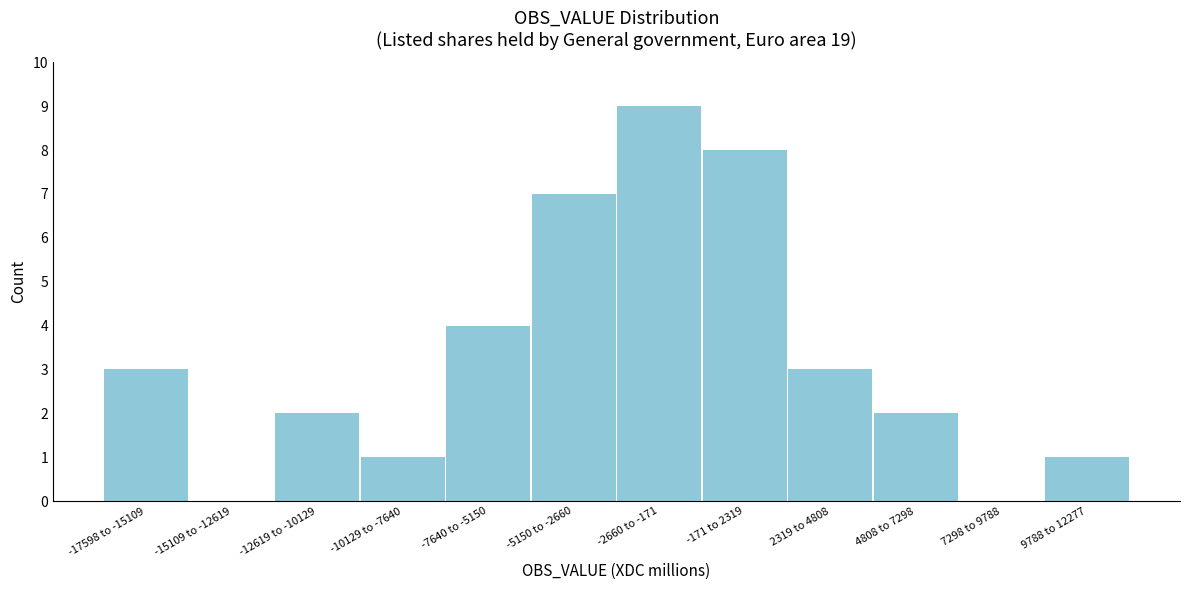

Reading left to right, list all the values displayed in this chart.

-17598 to -15109=3	-15109 to -12619=0	-12619 to -10129=2	-10129 to -7640=1	-7640 to -5150=4	-5150 to -2660=7	-2660 to -171=9	-171 to 2319=8	2319 to 4808=3	4808 to 7298=2	7298 to 9788=0	9788 to 12277=1